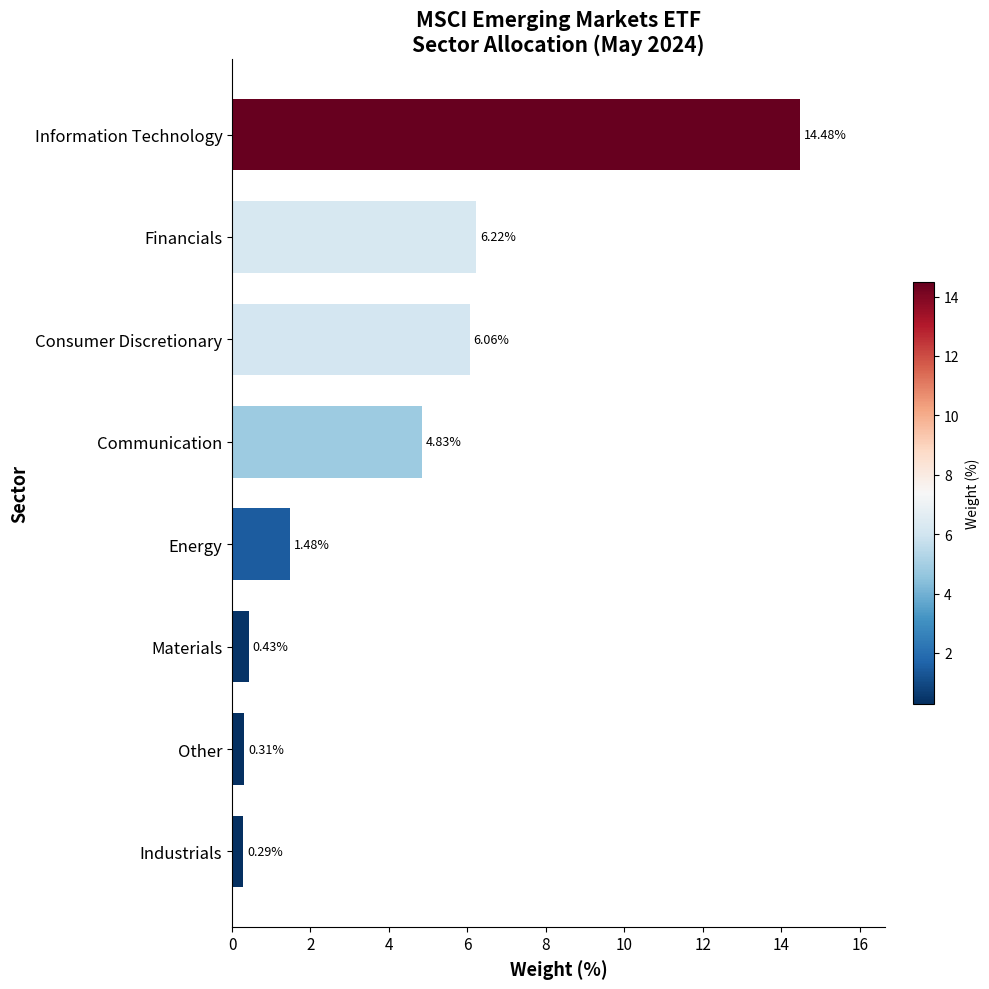

What is the difference between the second highest and minimum values?

5.9